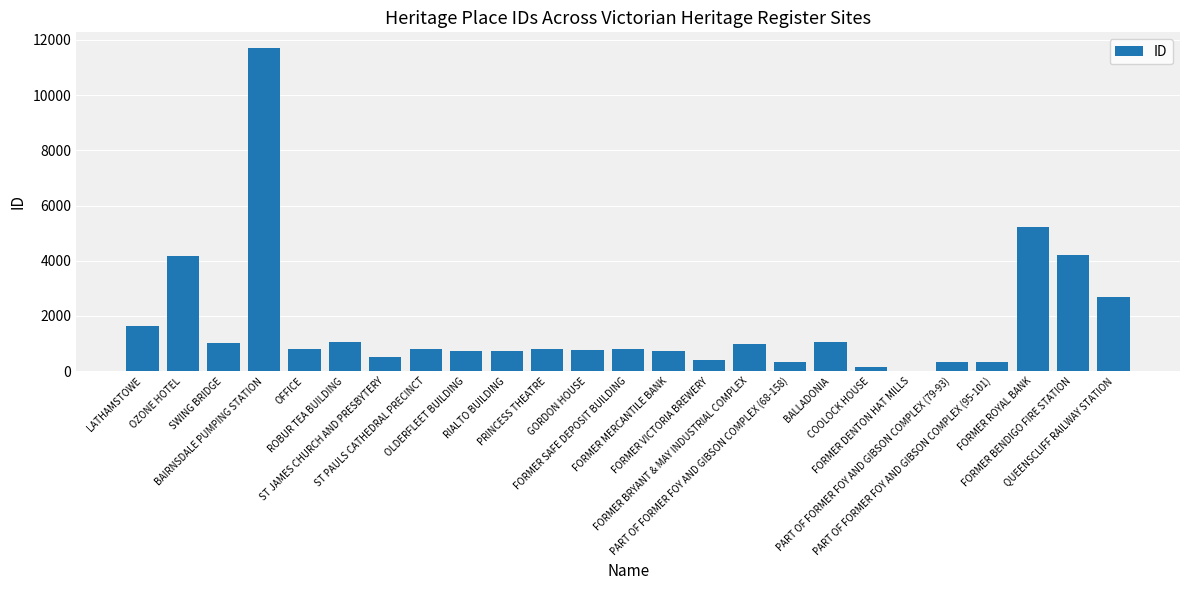

Which category has the highest value across all series?

BAIRNSDALE PUMPING STATION